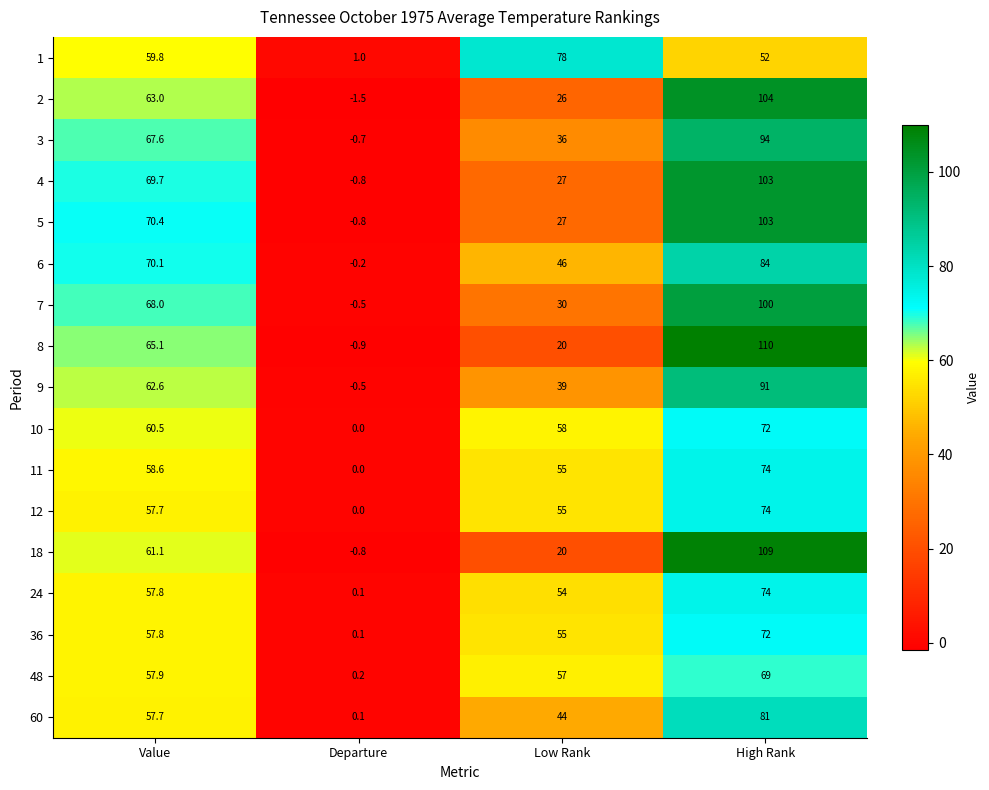

At which category does the chart reach its peak across all series?

High Rank